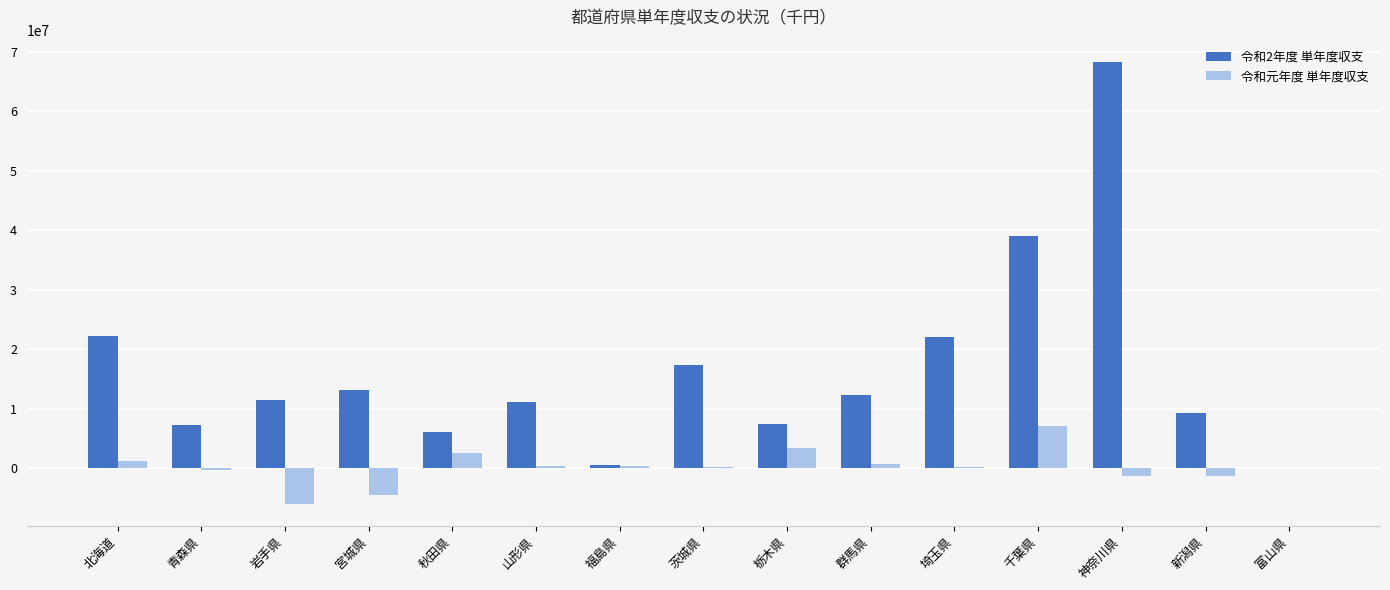

The 令和元年度 単年度収支 series shows 152785 at 埼玉県. True or false?

True